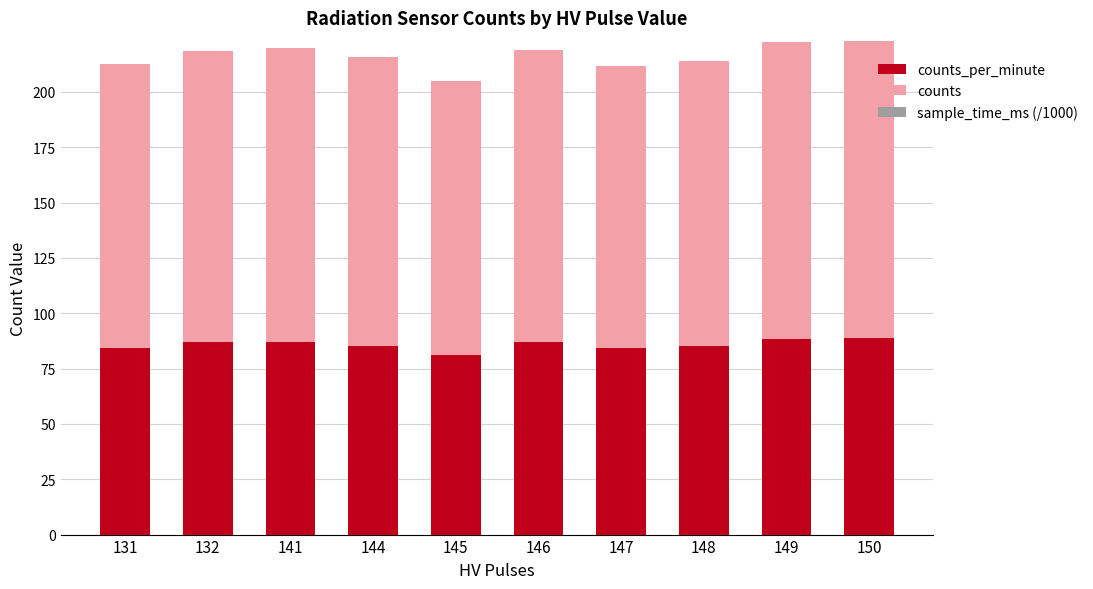

Does the chart contain any negative values?

No